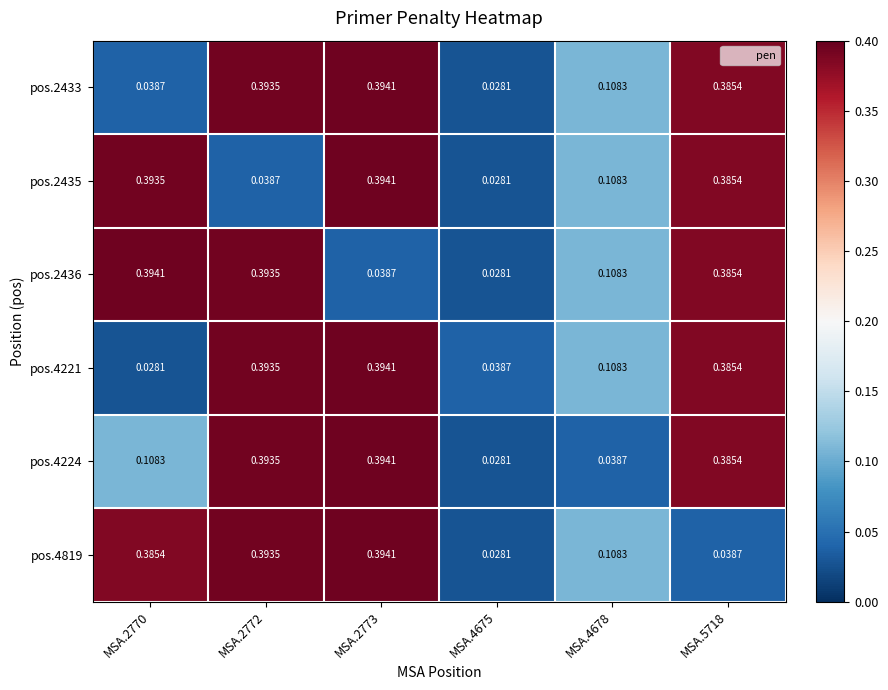

Is the value of pos.4224 at MSA.4678 greater than the value of pos.2435 at MSA.5718?

No